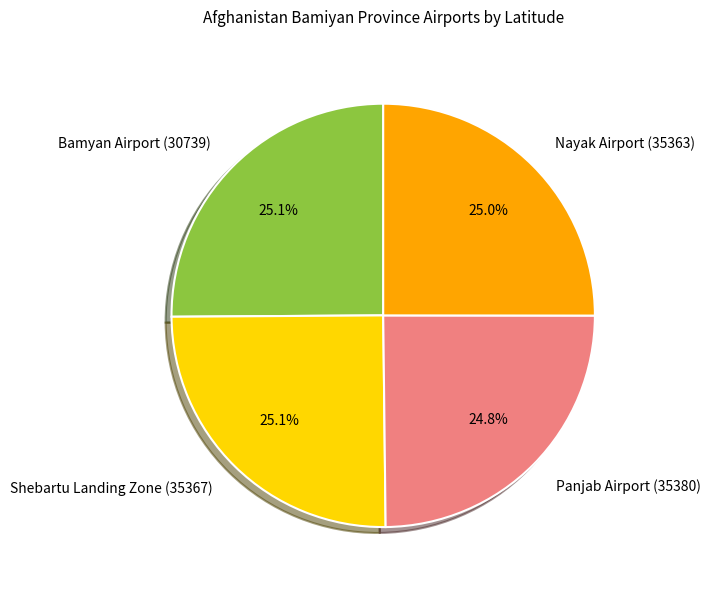

To the nearest percent, what is the average slice percentage?

25%